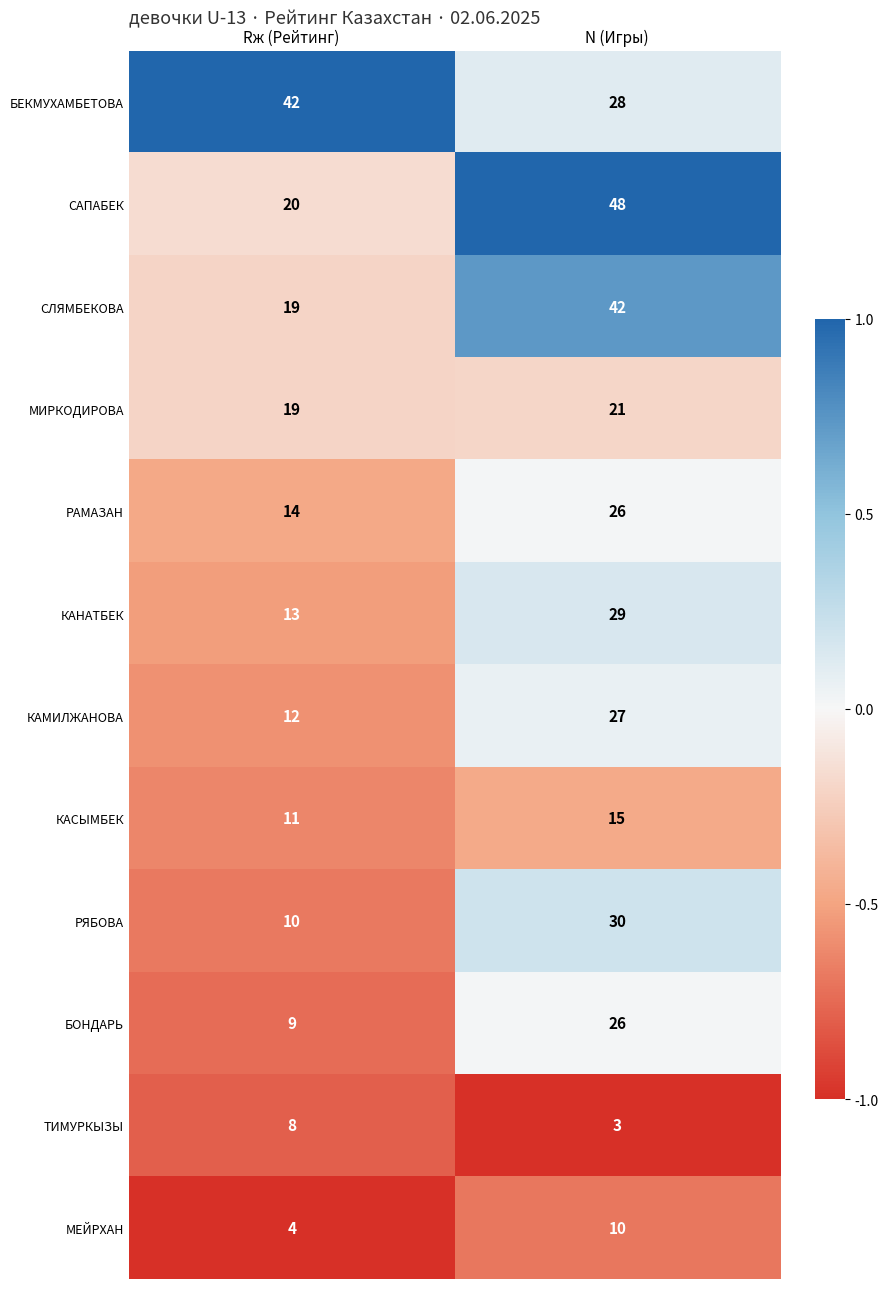

The value of МЕЙРХАН at Rж (Рейтинг) is 4. True or false?

True